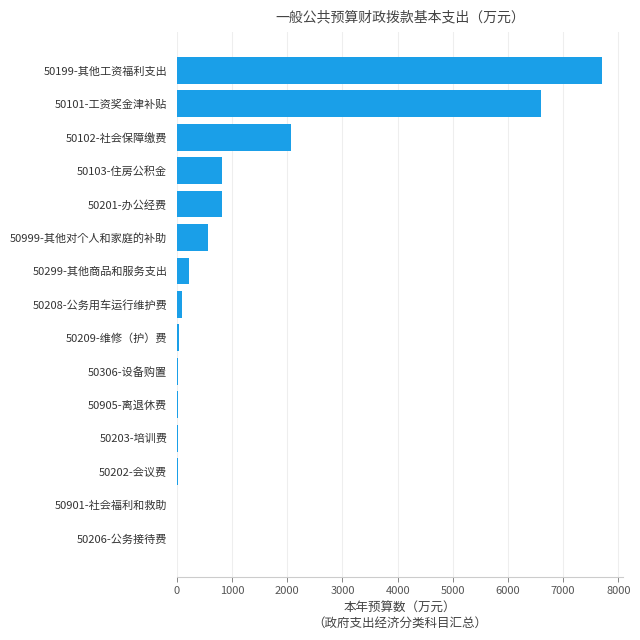

What is the average value?

1267.4